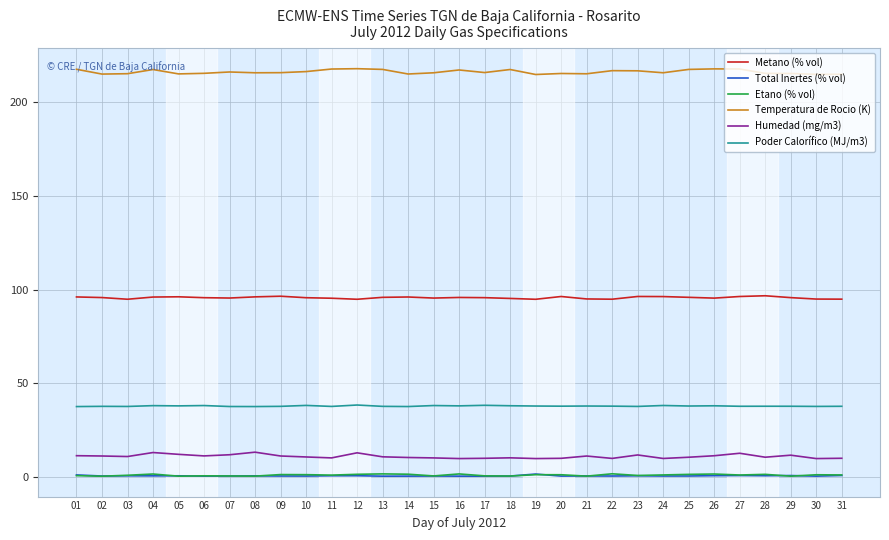

What is the lowest value of the Total Inertes (% vol) series?

0.7